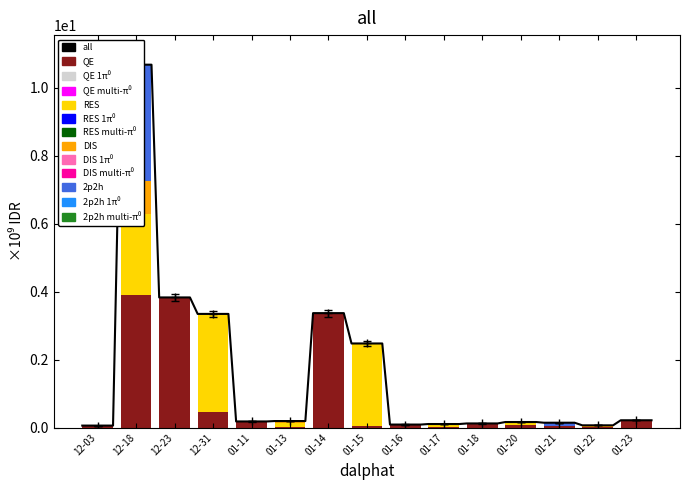

How many series are shown in this chart?

4